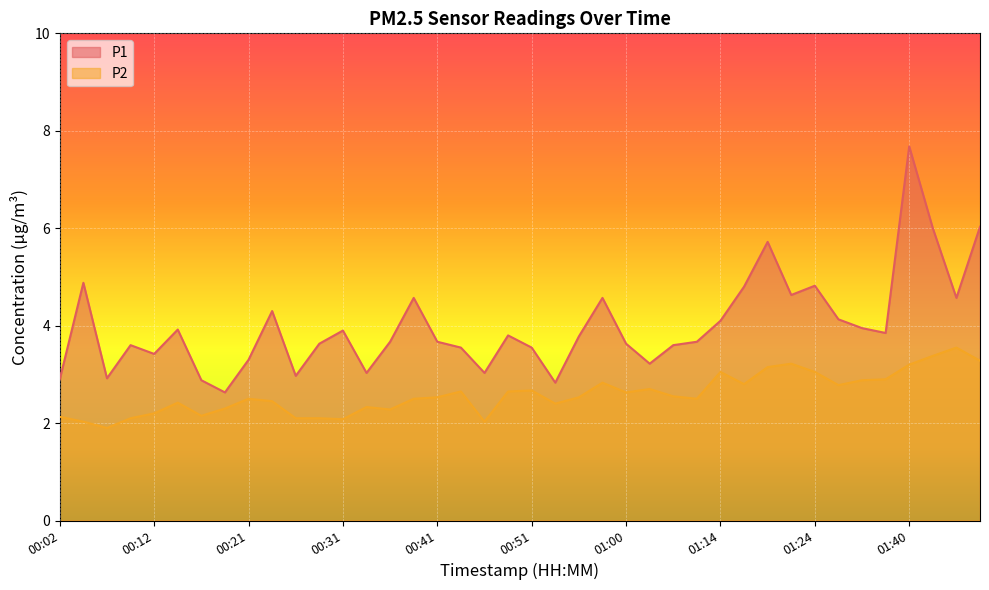

What is the greatest value displayed?

7.7